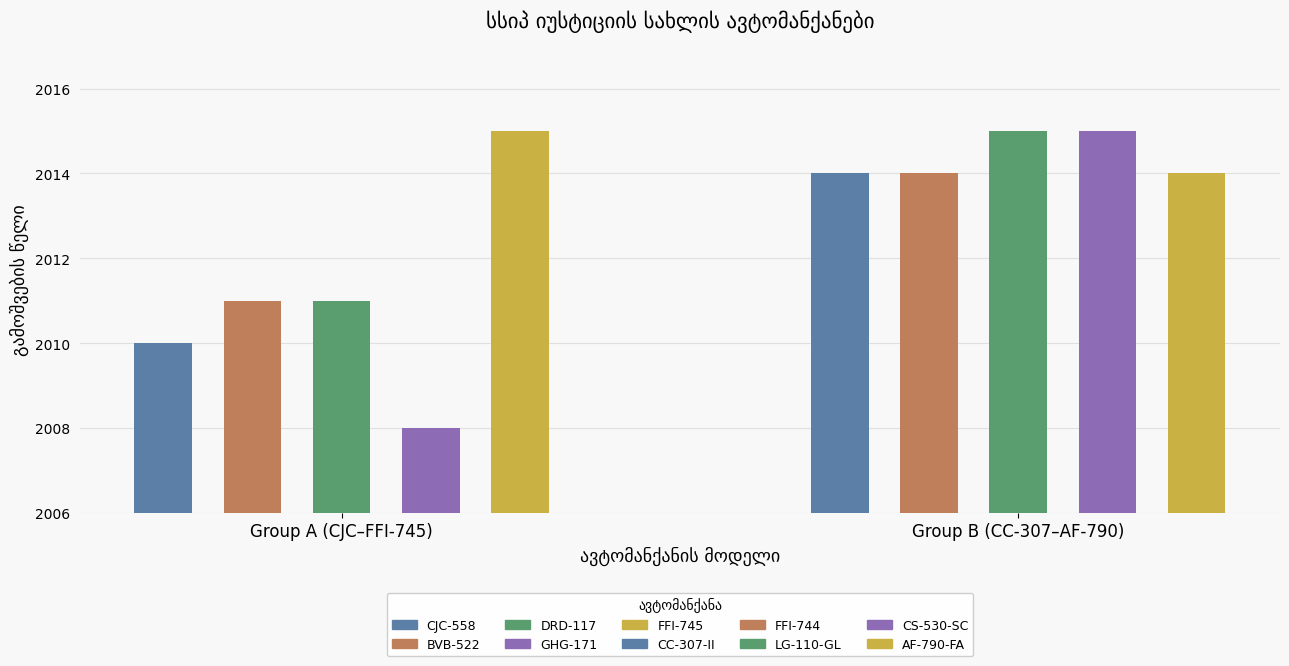

Where is the data nearest to the value 2011?

BVB-522